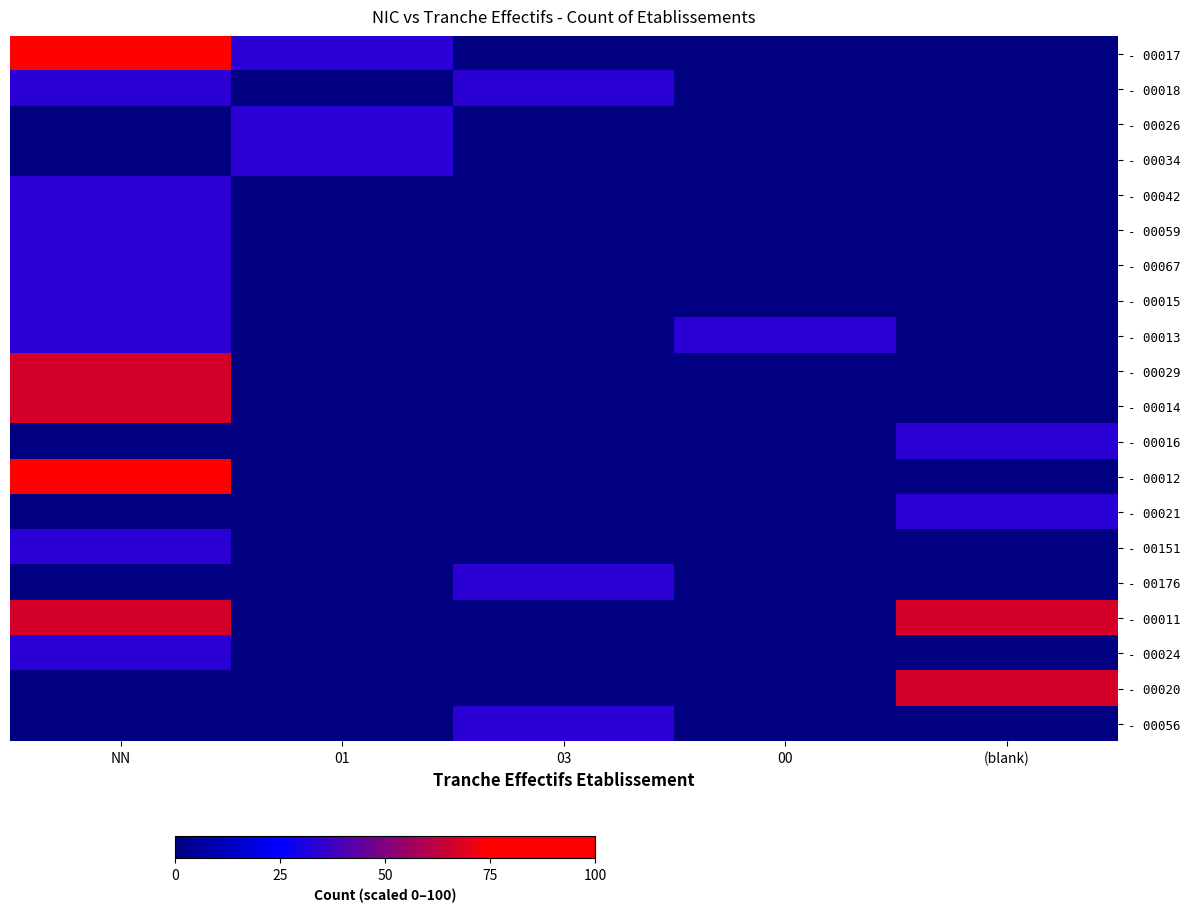

Reading left to right, extract all data points from this chart.

- 00017: NN=100.0	01=33.3	03=0.0	00=0.0	(blank)=0.0
- 00018: NN=33.3	01=0.0	03=33.3	00=0.0	(blank)=0.0
- 00026: NN=0.0	01=33.3	03=0.0	00=0.0	(blank)=0.0
- 00034: NN=0.0	01=33.3	03=0.0	00=0.0	(blank)=0.0
- 00042: NN=33.3	01=0.0	03=0.0	00=0.0	(blank)=0.0
- 00059: NN=33.3	01=0.0	03=0.0	00=0.0	(blank)=0.0
- 00067: NN=33.3	01=0.0	03=0.0	00=0.0	(blank)=0.0
- 00015: NN=33.3	01=0.0	03=0.0	00=0.0	(blank)=0.0
- 00013: NN=33.3	01=0.0	03=0.0	00=33.3	(blank)=0.0
- 00029: NN=66.7	01=0.0	03=0.0	00=0.0	(blank)=0.0
- 00014: NN=66.7	01=0.0	03=0.0	00=0.0	(blank)=0.0
- 00016: NN=0.0	01=0.0	03=0.0	00=0.0	(blank)=33.3
- 00012: NN=100.0	01=0.0	03=0.0	00=0.0	(blank)=0.0
- 00021: NN=0.0	01=0.0	03=0.0	00=0.0	(blank)=33.3
- 00151: NN=33.3	01=0.0	03=0.0	00=0.0	(blank)=0.0
- 00176: NN=0.0	01=0.0	03=33.3	00=0.0	(blank)=0.0
- 00011: NN=66.7	01=0.0	03=0.0	00=0.0	(blank)=66.7
- 00024: NN=33.3	01=0.0	03=0.0	00=0.0	(blank)=0.0
- 00020: NN=0.0	01=0.0	03=0.0	00=0.0	(blank)=66.7
- 00056: NN=0.0	01=0.0	03=33.3	00=0.0	(blank)=0.0